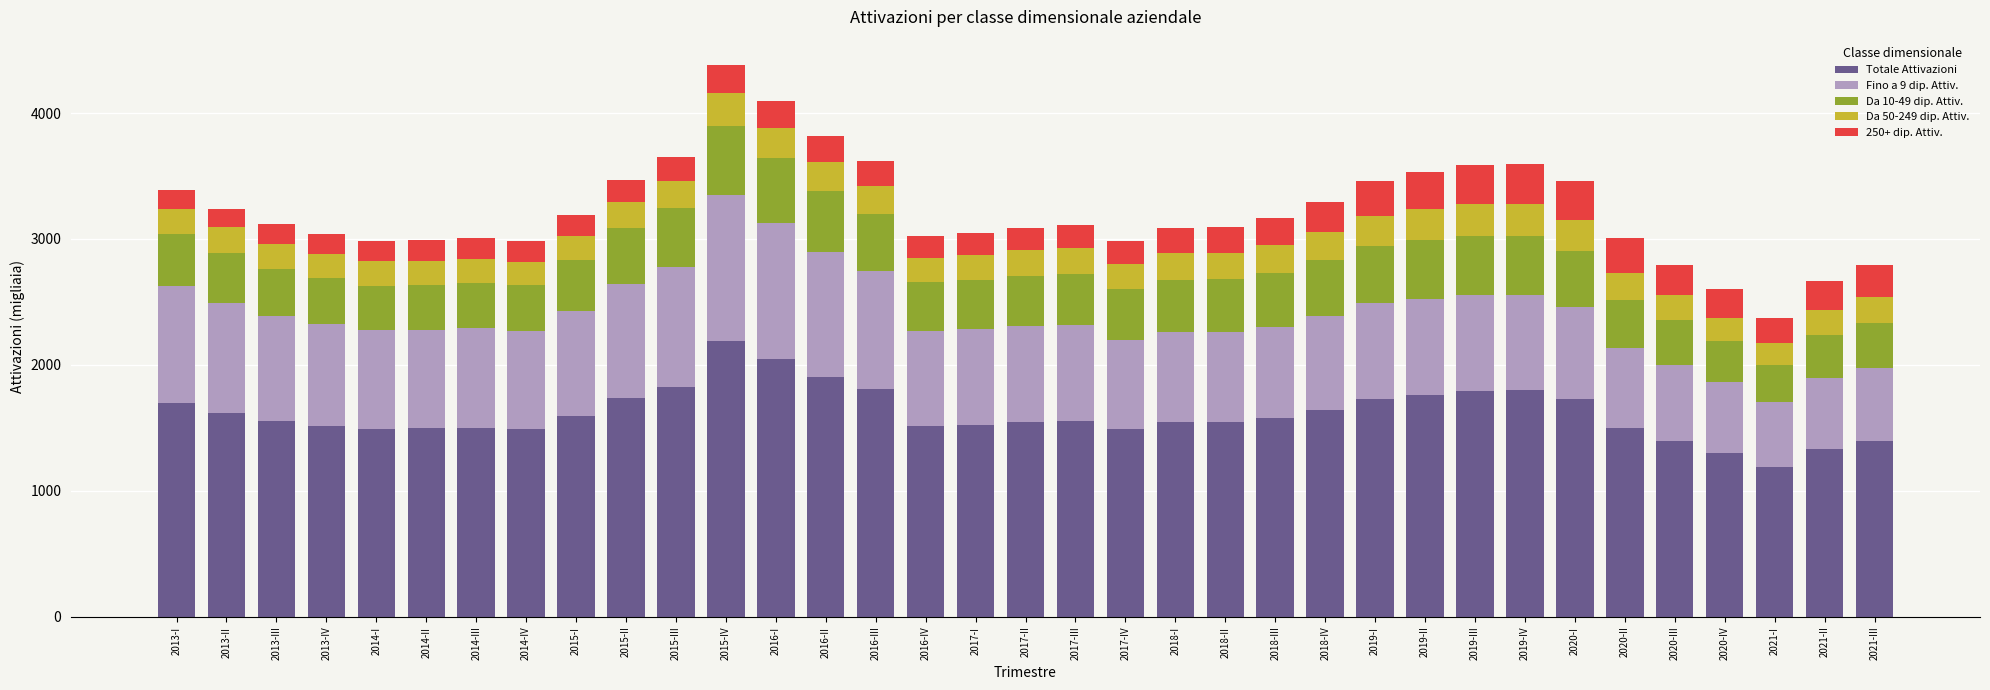

Is it true that Totale Attivazioni equals 675 at 2016-I?

False